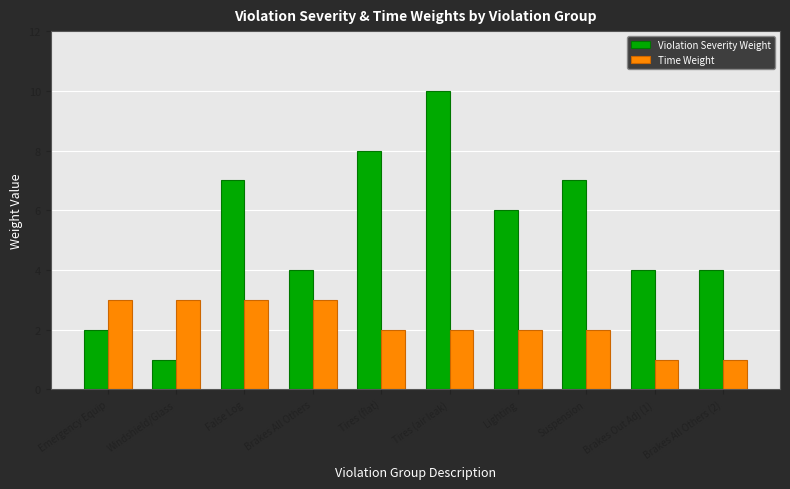

What position from the right is Tires (flat)?

6